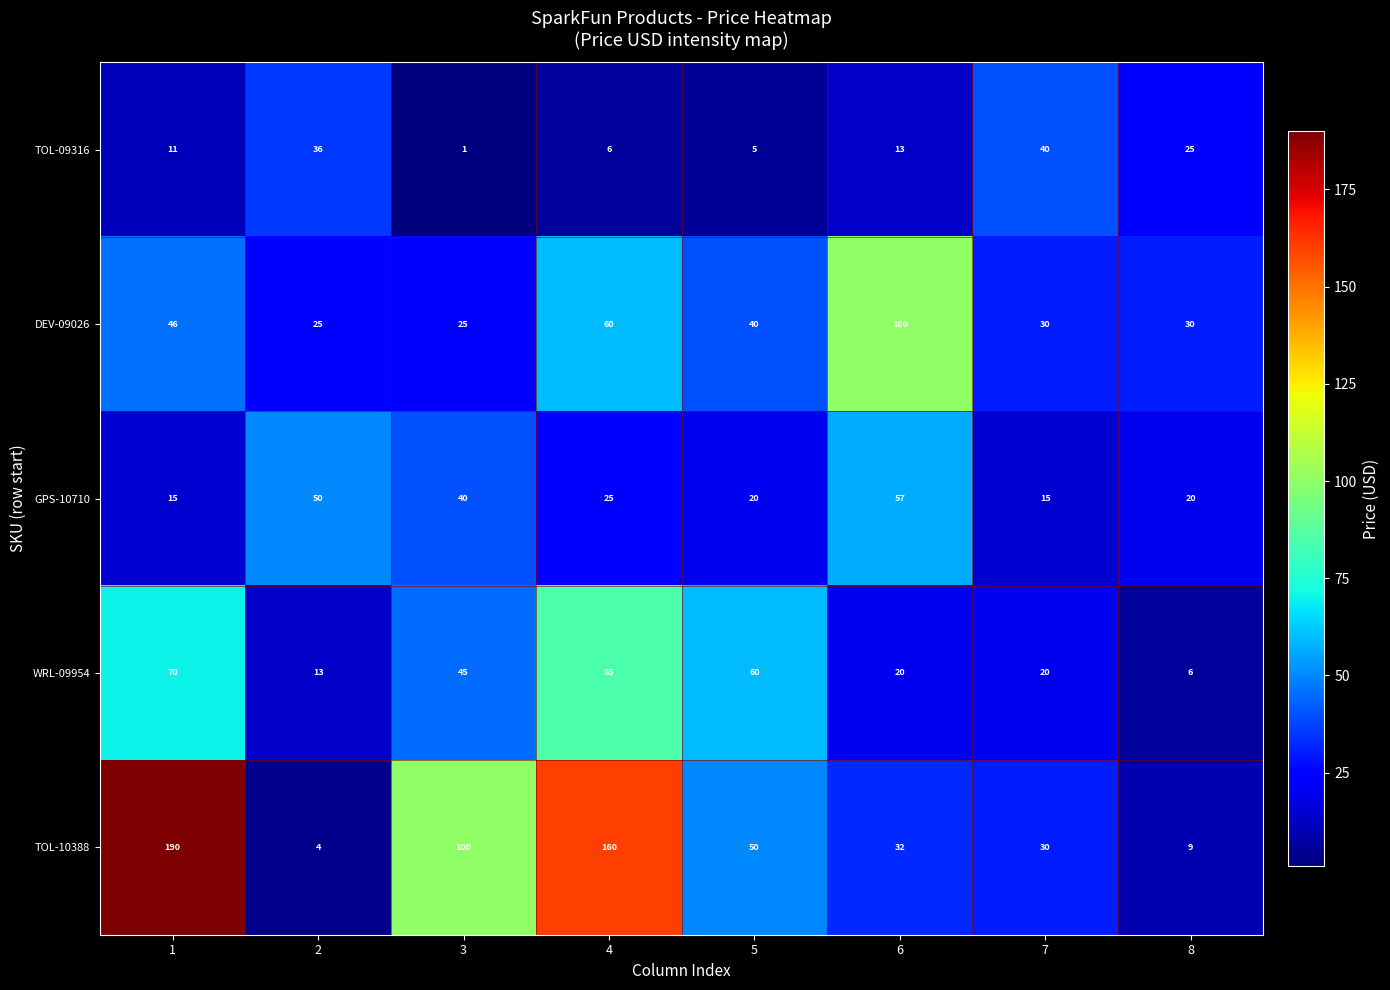

What value does the WRL-09954 series have at 5?

60